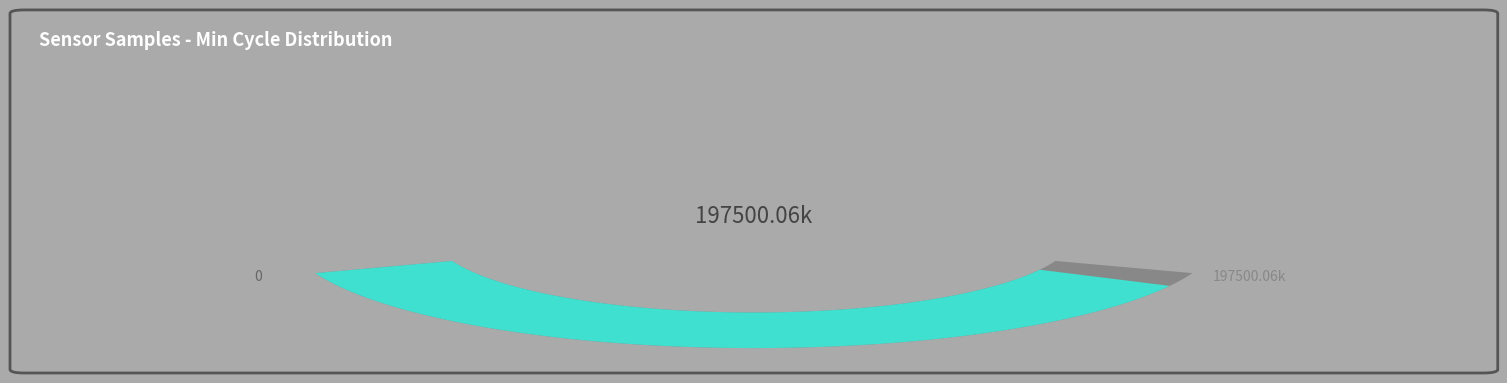

How much of the chart is everything except 29?

97.5%